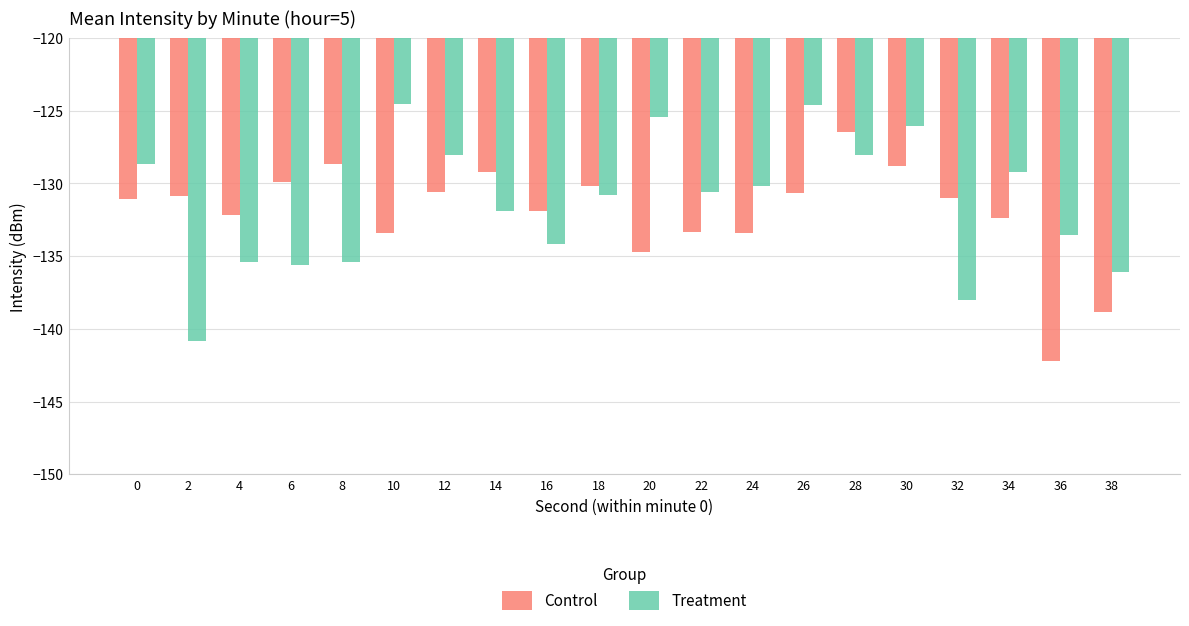

What is the total value across all series at 38?

-274.9